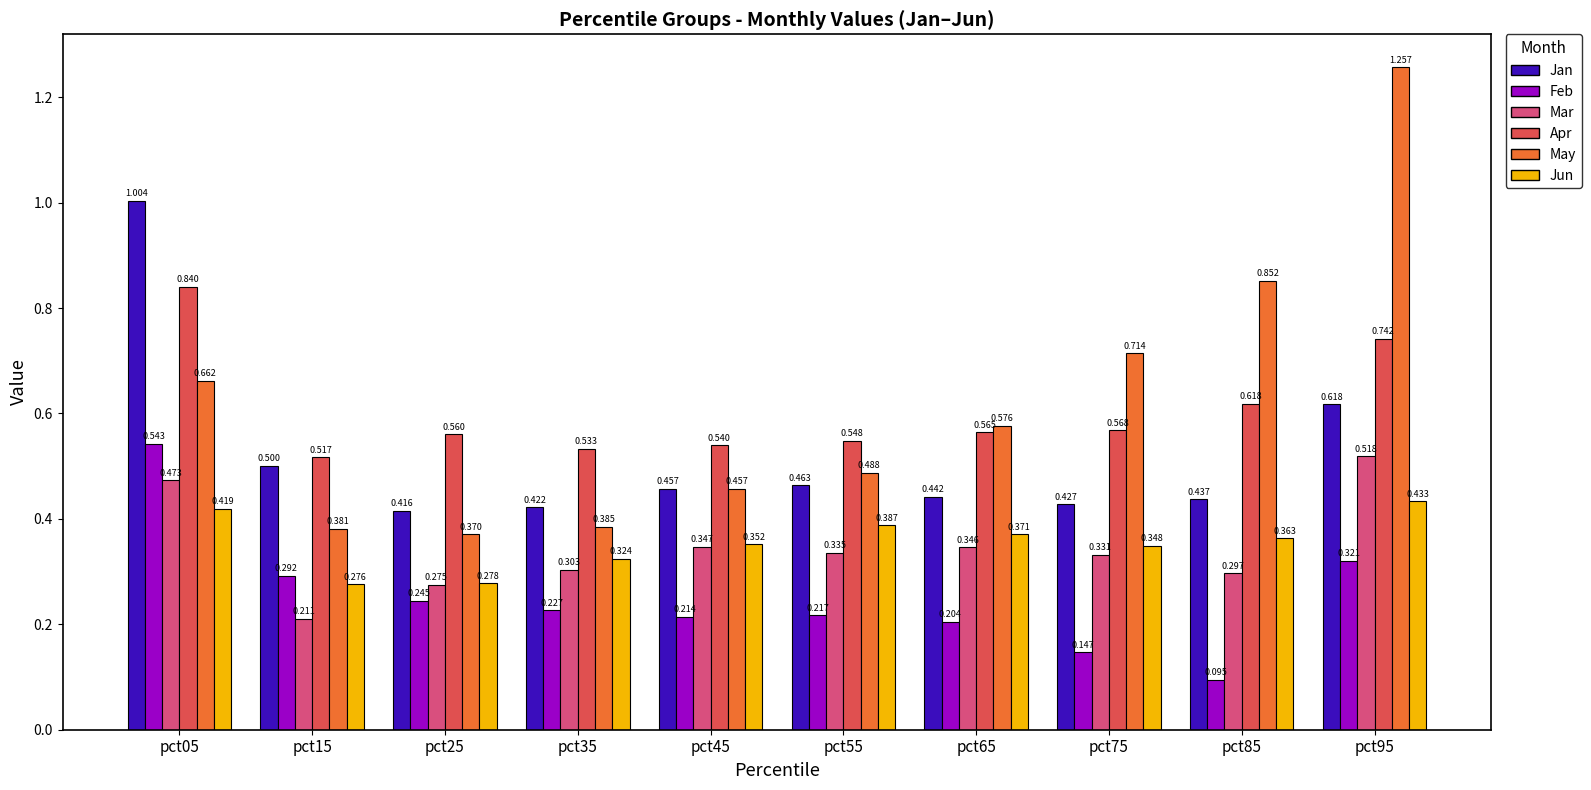

Count the Jun values in the range 0 to 1.

10